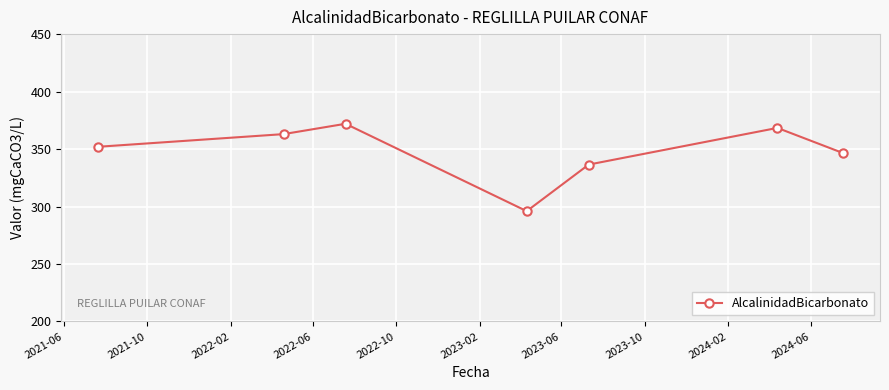

How many interior local peaks (higher than both neighbors) does the data have?

2